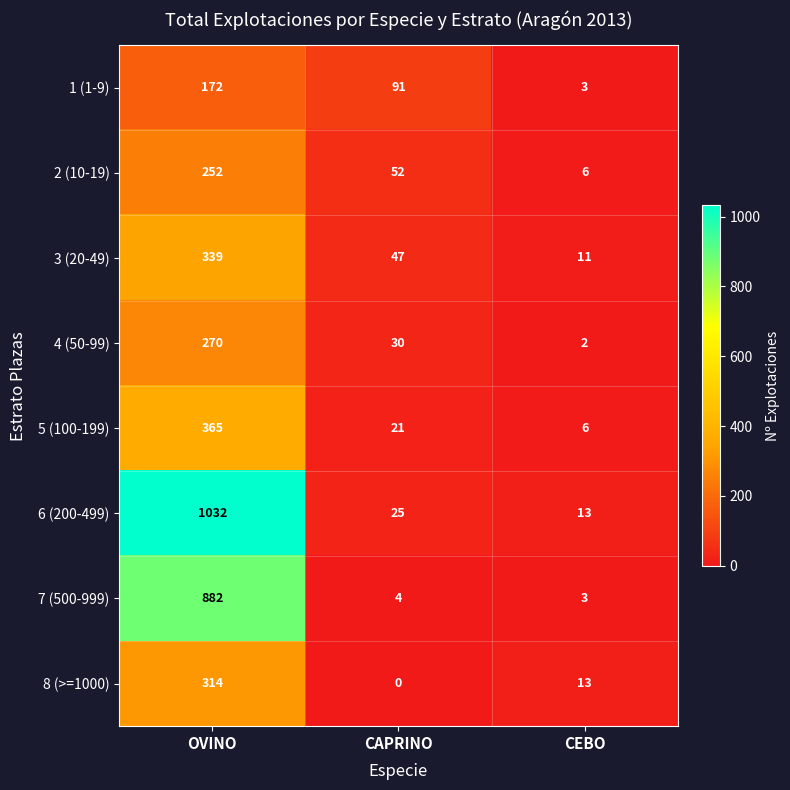

Rank the series by their maximum value, from lowest to highest.

1 (1-9), 2 (10-19), 4 (50-99), 8 (>=1000), 3 (20-49), 5 (100-199), 7 (500-999), 6 (200-499)